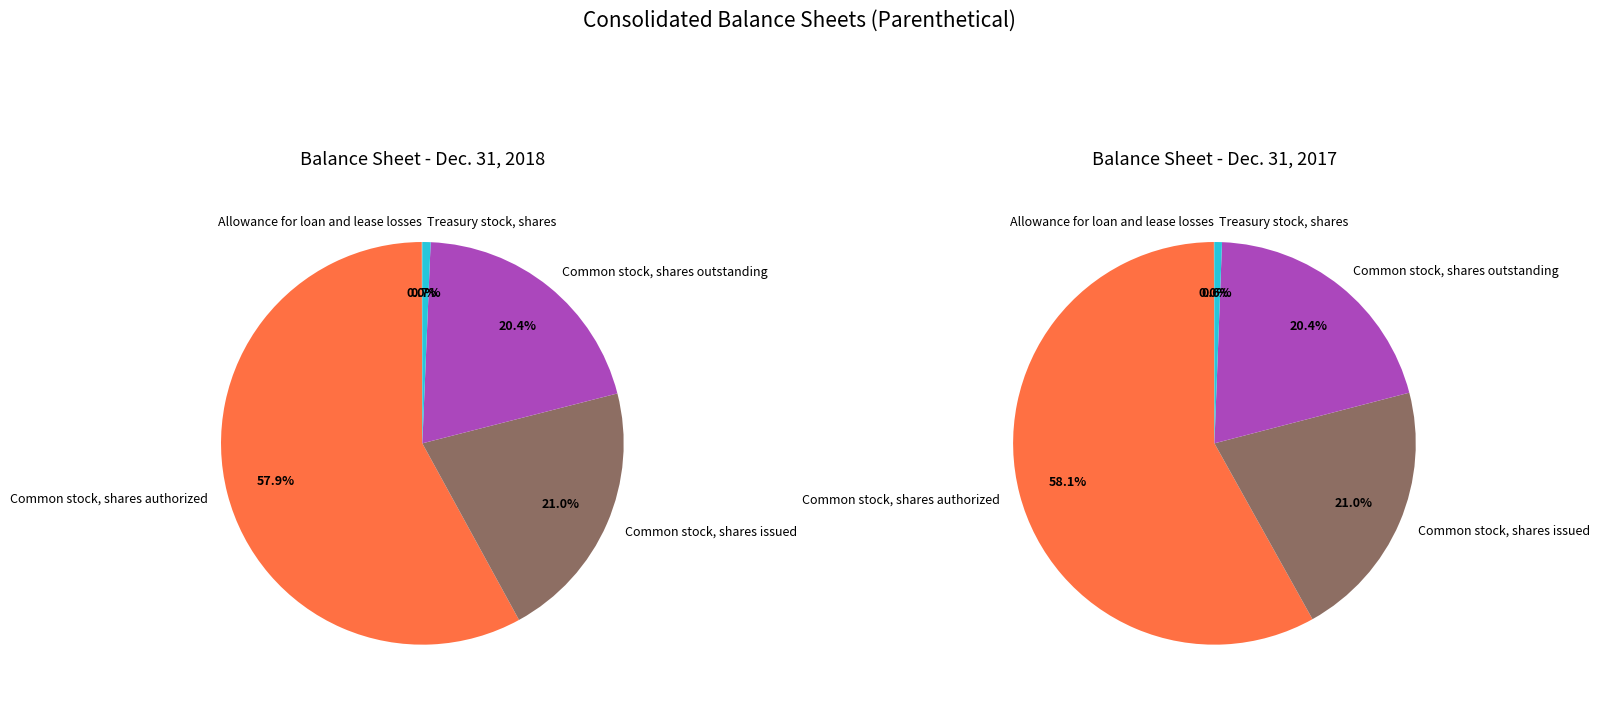

Rank the categories by value from highest to lowest.

Common stock, shares authorized, Common stock, shares issued, Common stock, shares outstanding, Treasury stock, shares, Allowance for loan and lease losses